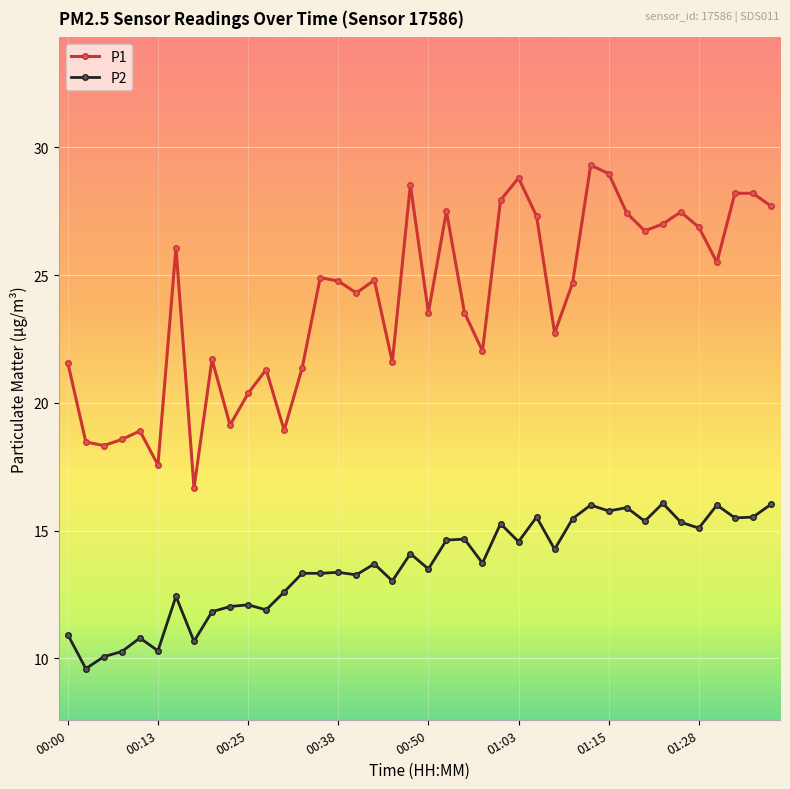

What is the sum of all P2 values?

543.9